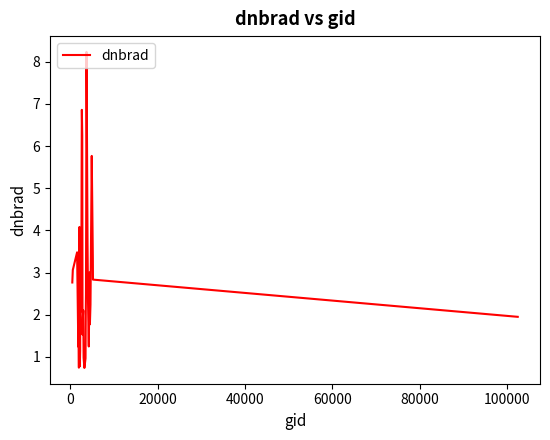

What is the greatest value displayed?

8.2